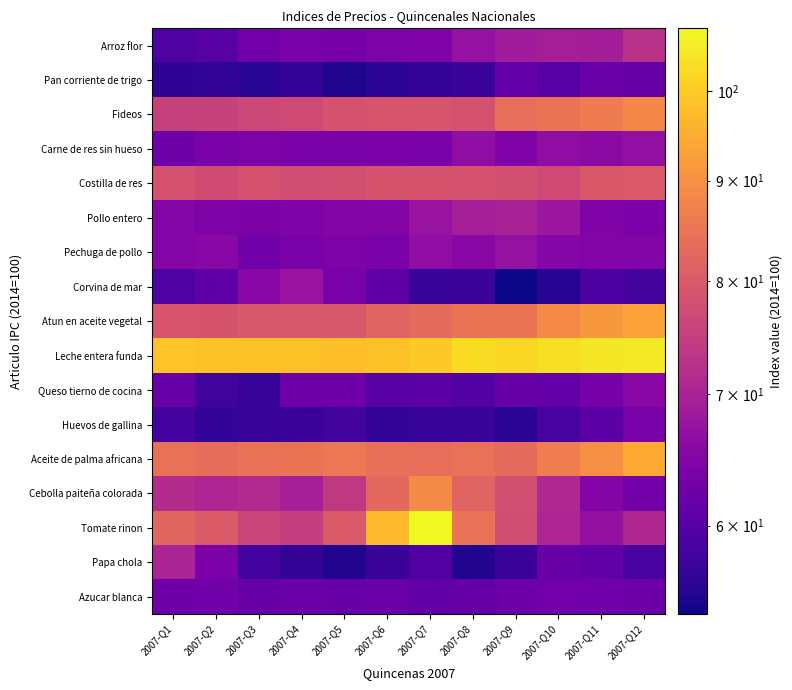

Rank the series at 2007-Q12 from lowest to highest value.

Corvina de mar, Papa chola, Pan corriente de trigo, Azucar blanca, Cebolla paiteña colorada, Huevos de gallina, Pollo entero, Pechuga de pollo, Queso tierno de cocina, Carne de res sin hueso, Tomate rinon, Arroz flor, Costilla de res, Fideos, Atun en aceite vegetal, Aceite de palma africana, Leche entera funda